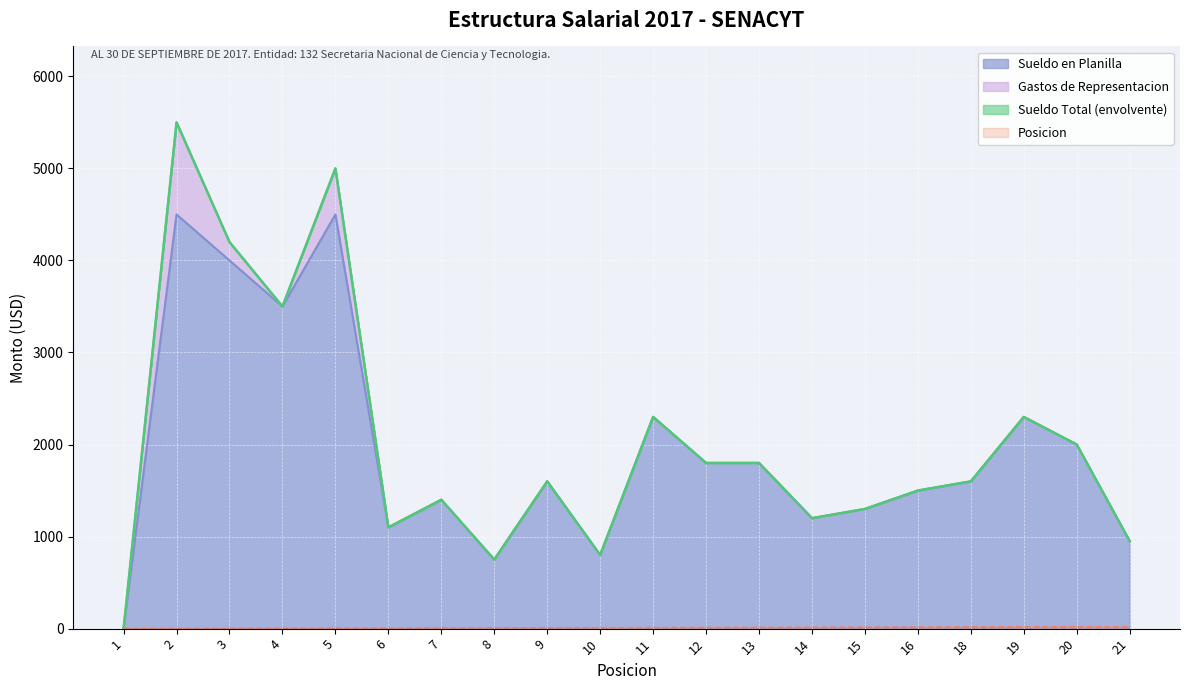

Reading right to left, what are all the values shown in this chart?

Sueldo en Planilla: 950	2000	2300	1600	1500	1300	1200	1800	1800	2300	800	1600	750	1400	1100	4500	3500	4000	4500	0
Sueldo Total: 950	2000	2300	1600	1500	1300	1200	1800	1800	2300	800	1600	750	1400	1100	5000	3500	4200	5500	0
Posicion: 21	20	19	18	16	15	14	13	12	11	10	9	8	7	6	5	4	3	2	1